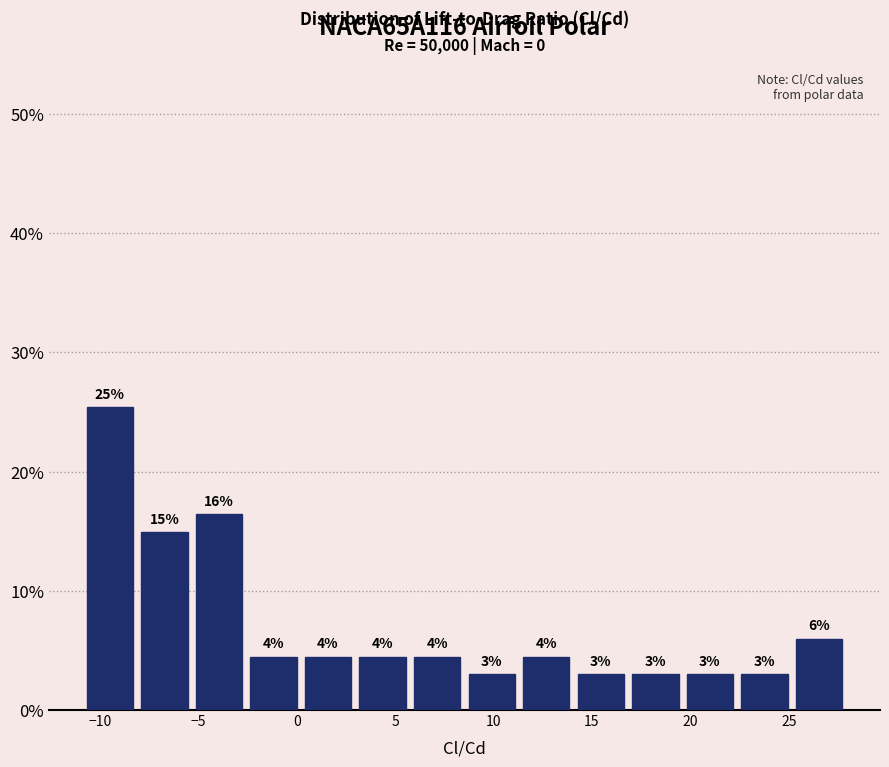

Which range on the x-axis has the tallest bar?

-11.0 to -8.0